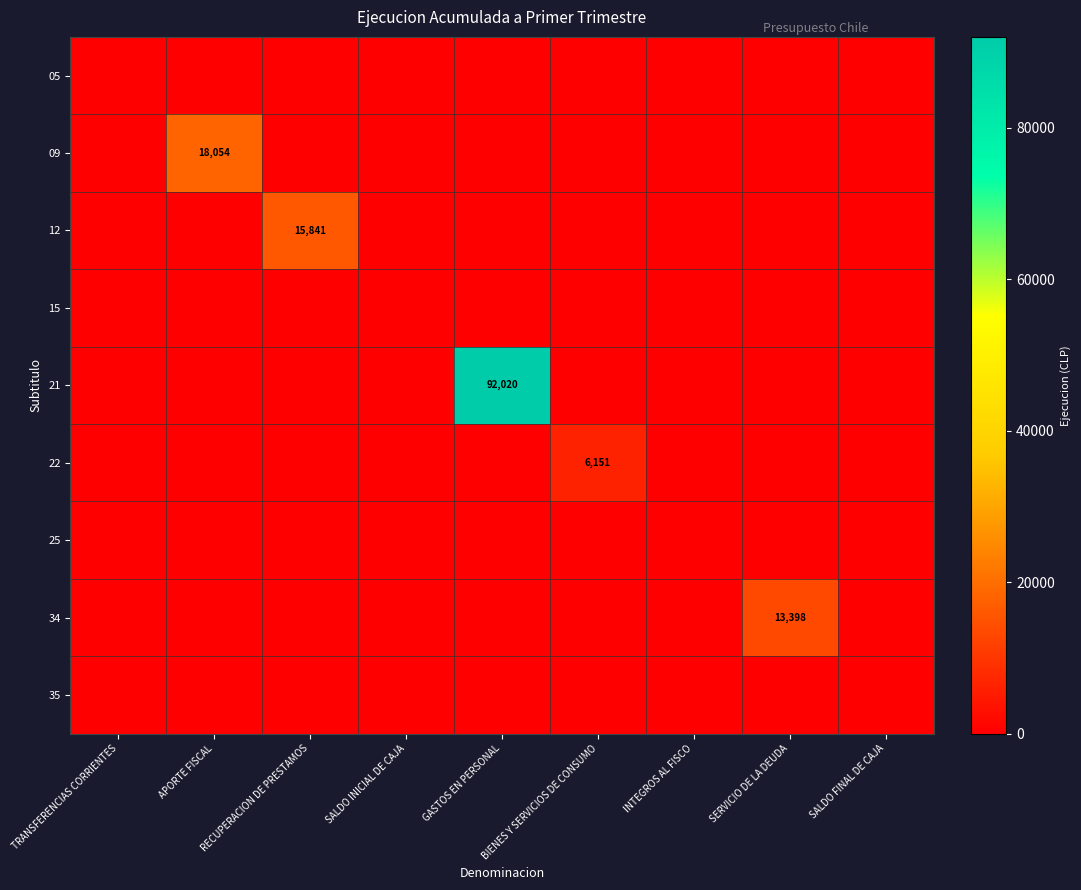

Which has a higher value, SALDO INICIAL DE CAJA or INTEGROS AL FISCO?

SALDO INICIAL DE CAJA